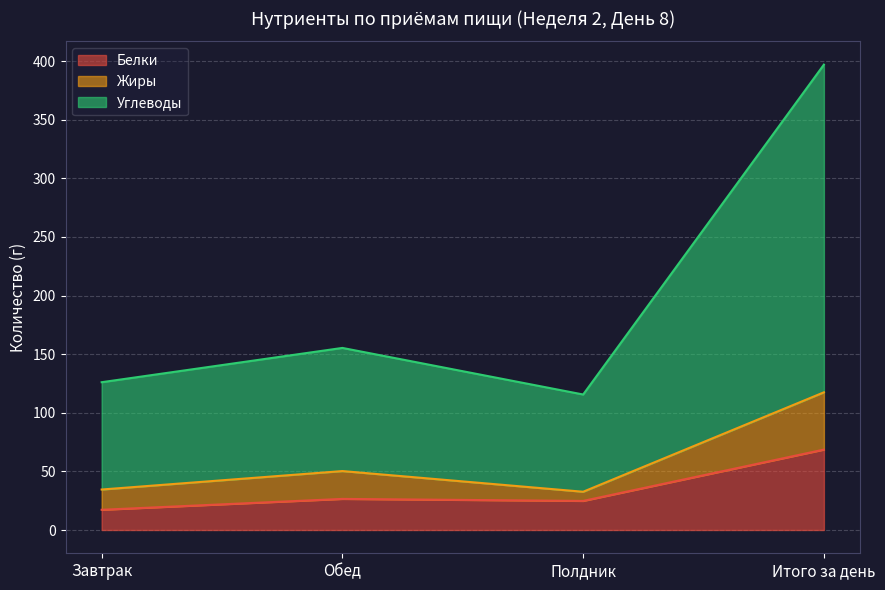

Which series has the largest total across all categories?

Углеводы